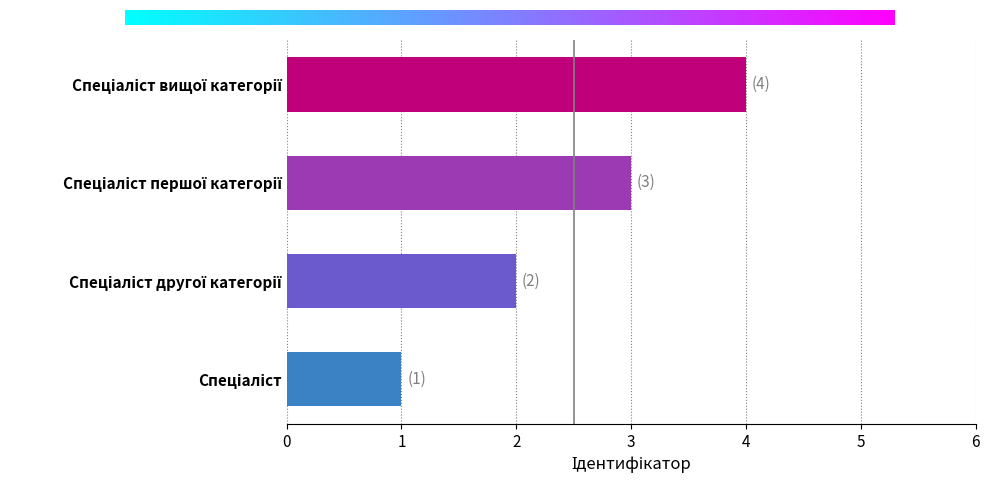

What is the minimum value shown in the chart?

1